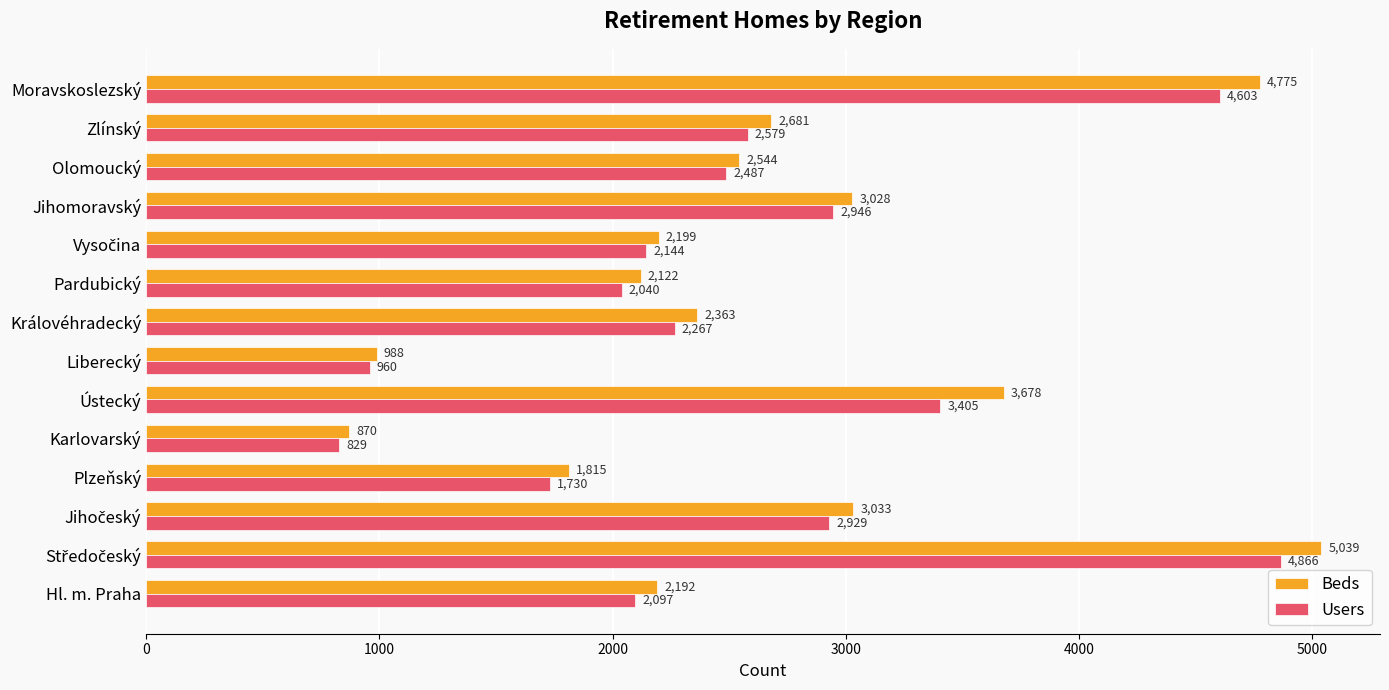

What is the difference between the maximum and second lowest values in the Users series?

3906